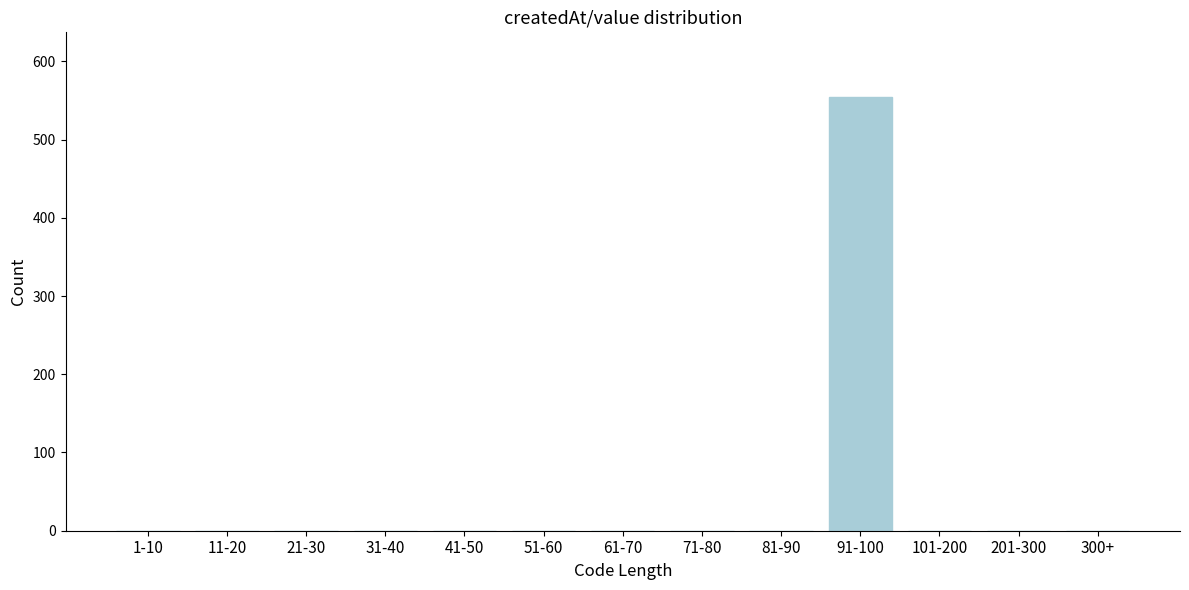

Reading left to right, list all the values displayed in this chart.

1-10=0	11-20=0	21-30=0	31-40=0	41-50=0	51-60=0	61-70=0	71-80=0	81-90=0	91-100=554	101-200=0	201-300=0	300+=0